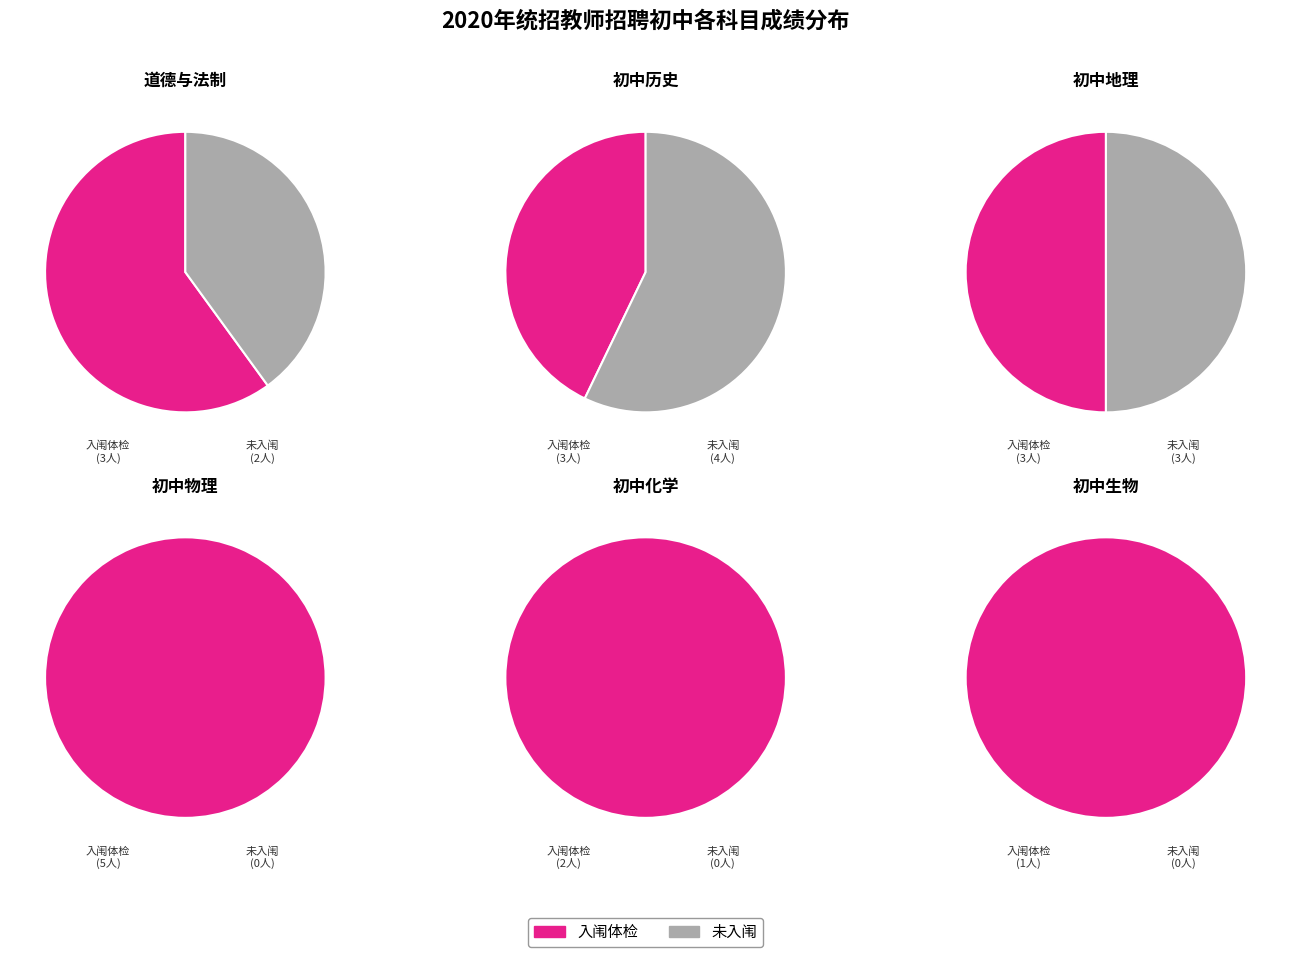

What is the spread (max minus min) of values at 1?

1